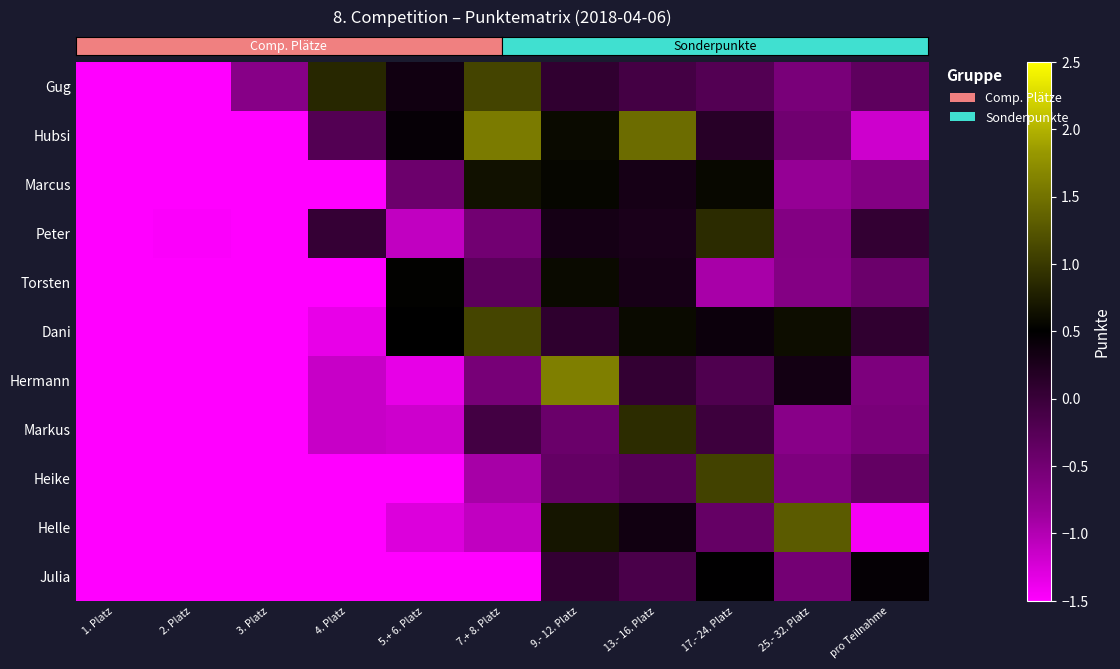

Which has a higher value, 25.- 32. Platz or 17.- 24. Platz?

17.- 24. Platz